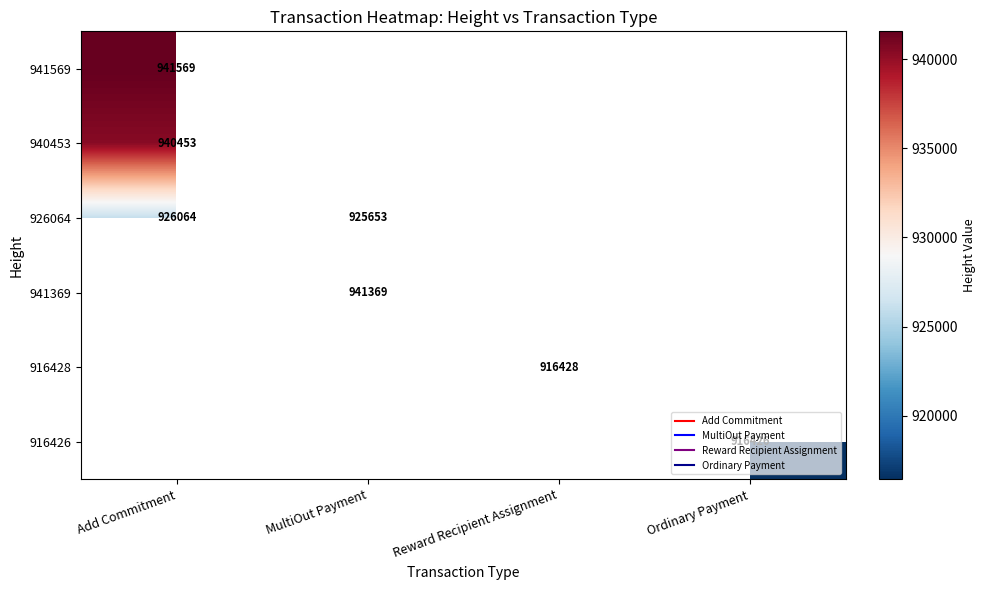

How many series are shown in this chart?

6